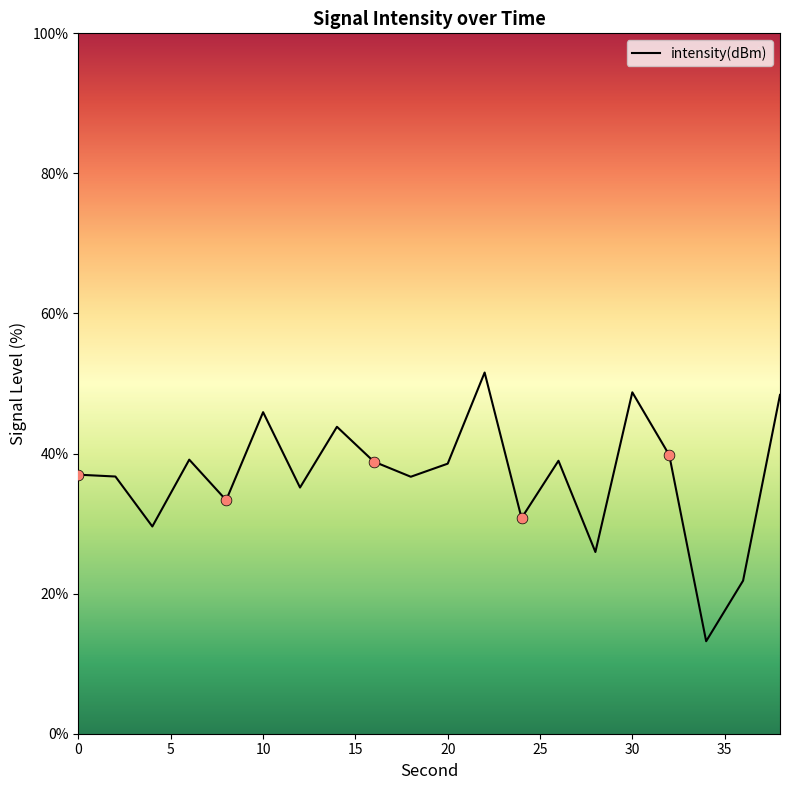

Approximately how many times larger is the value at 2 compared to 38?

0.8